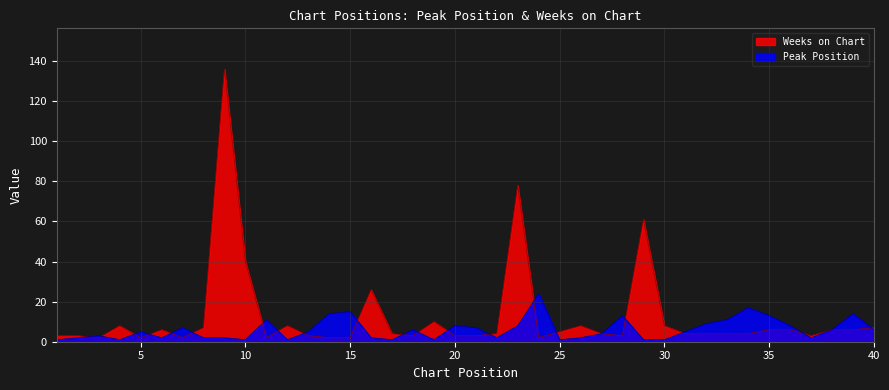

After their last crossing, which series has the higher values: Weeks on Chart or Peak Position?

Weeks on Chart